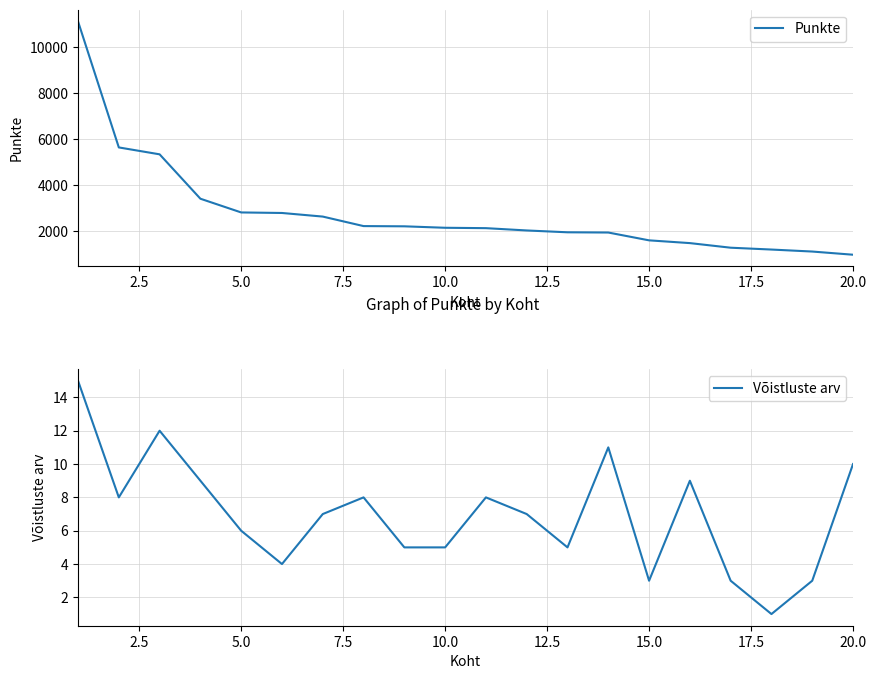

What is the maximum value for Punkte?

11120.0